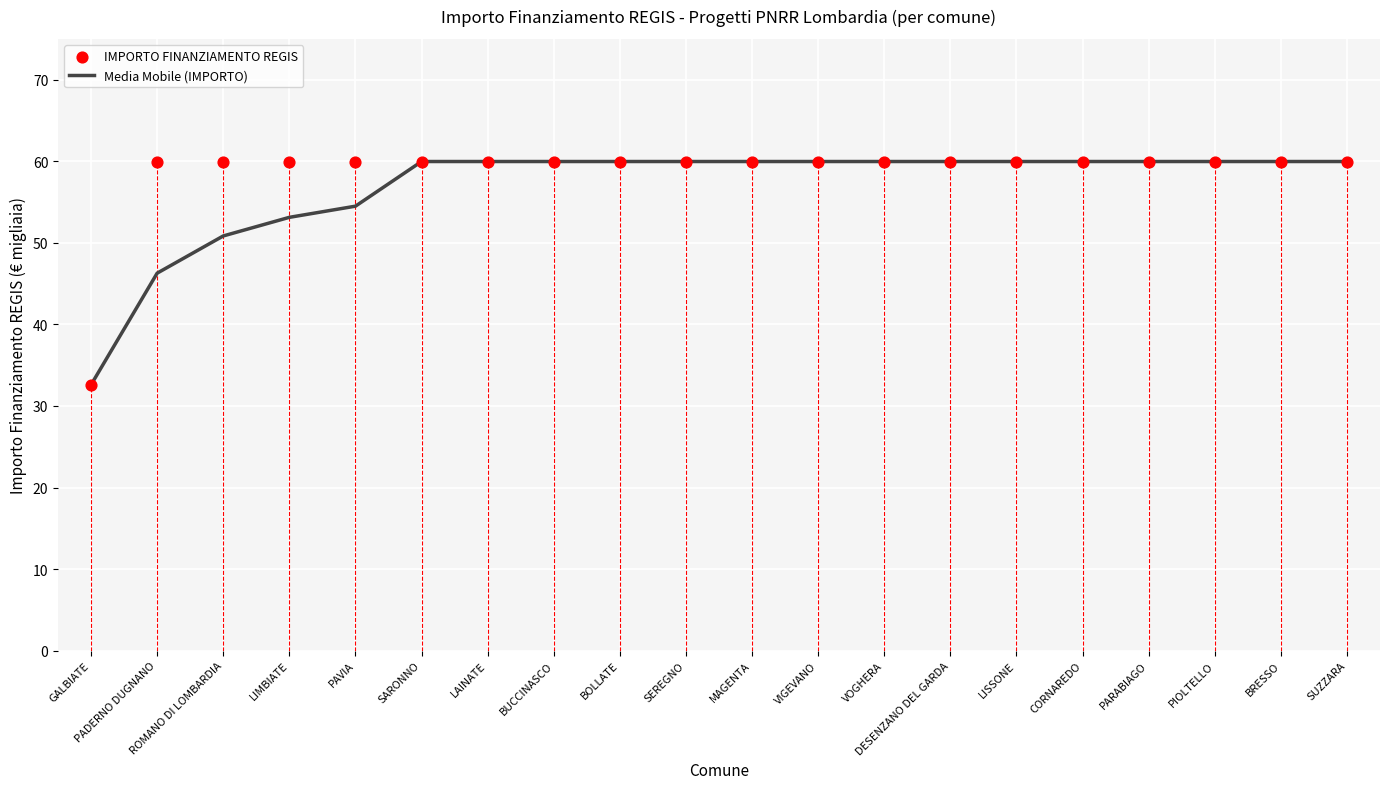

Which series has the largest total across all categories?

IMPORTO FINANZIAMENTO REGIS